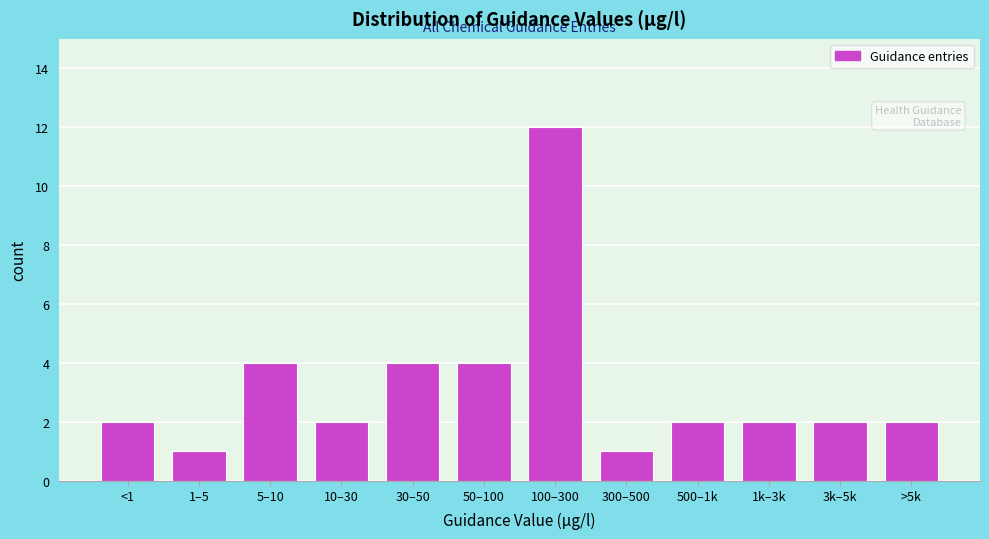

Reading left to right, transcribe all the data shown in this chart.

<1=2	1–5=1	5–10=4	10–30=2	30–50=4	50–100=4	100–300=12	300–500=1	500–1k=2	1k–3k=2	3k–5k=2	>5k=2